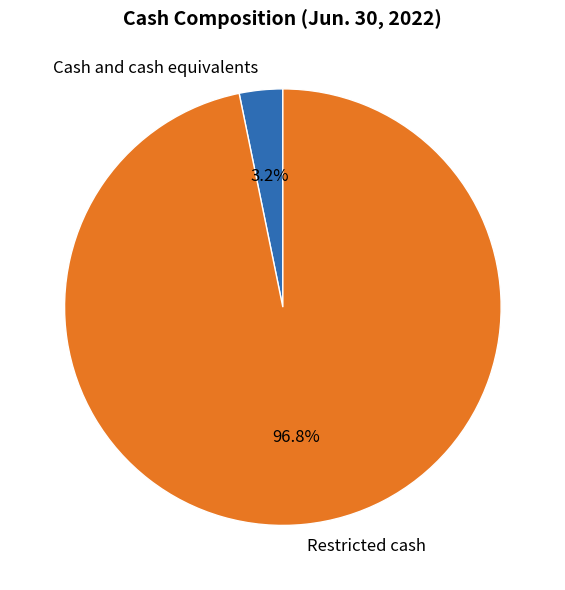

To the nearest percent, what is the difference between the largest and smallest slice percentages?

94%